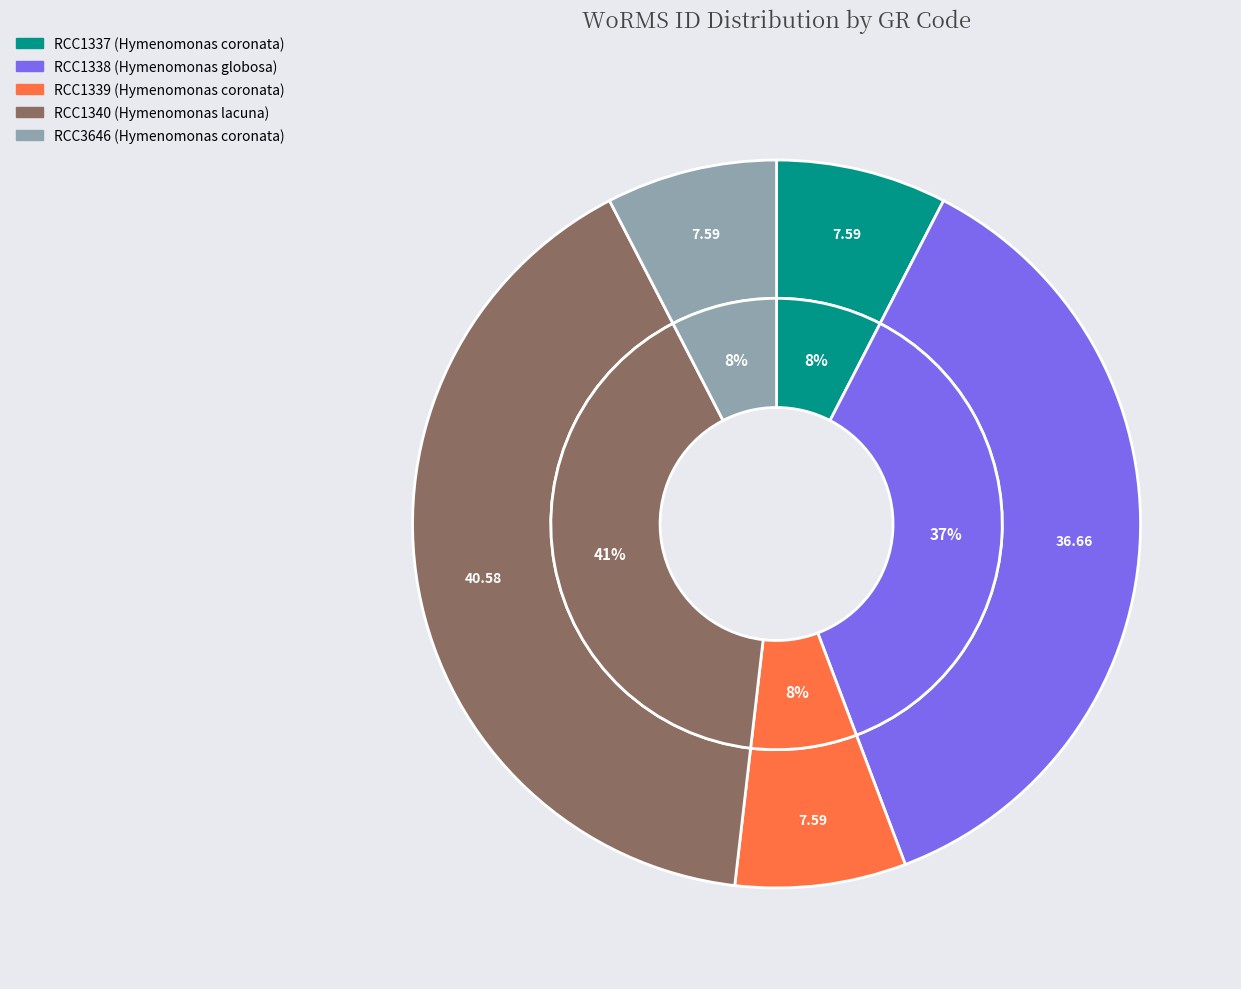

True or false: RCC3646 accounts for 8% of the total.

True